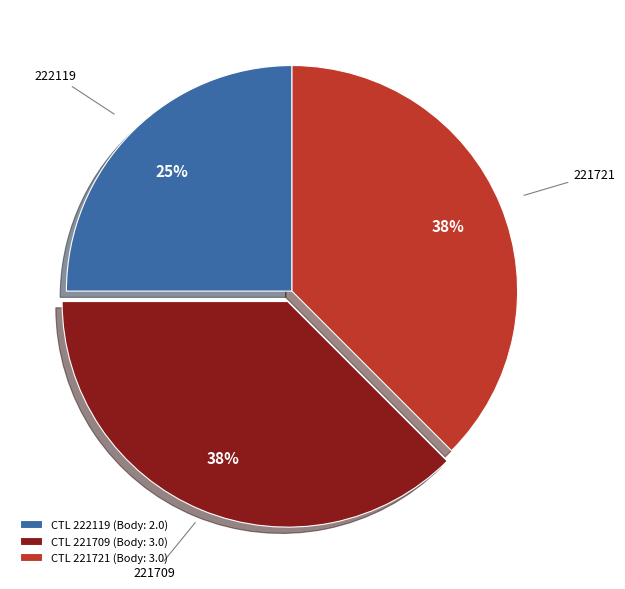

Does any single category account for the majority?

No